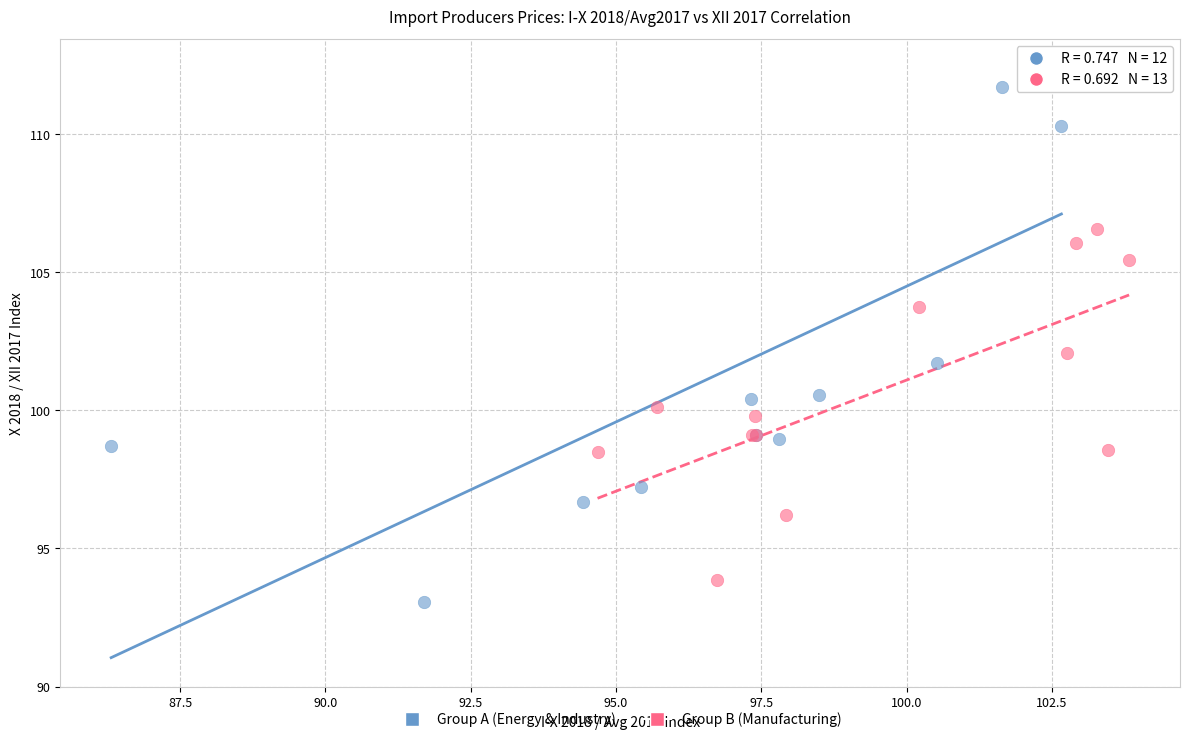

What are all the series names shown in the legend?

Group A (Energy & Industry), Group B (Manufacturing)